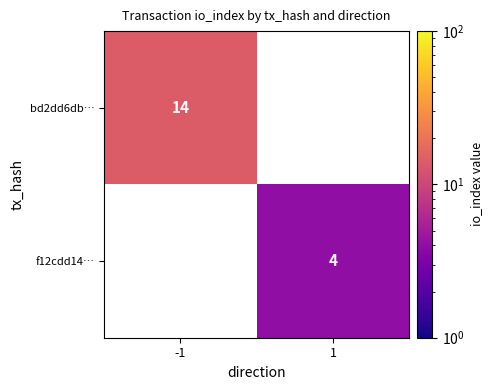

How many categories are shown in the chart?

2